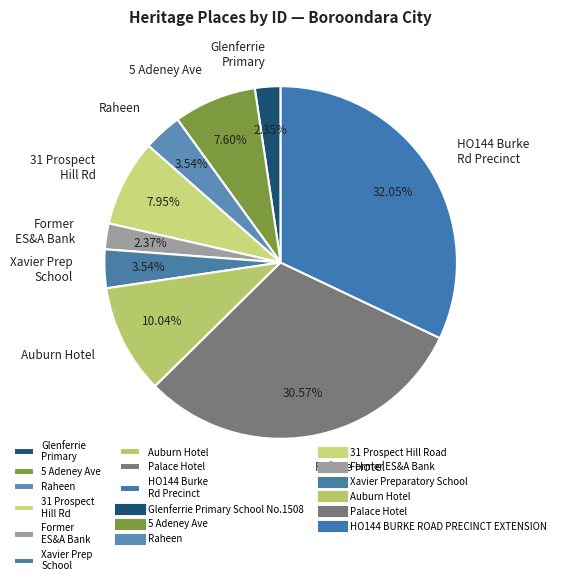

Between Raheen and HO144 Burke Rd Precinct, which is larger?

HO144 Burke Rd Precinct